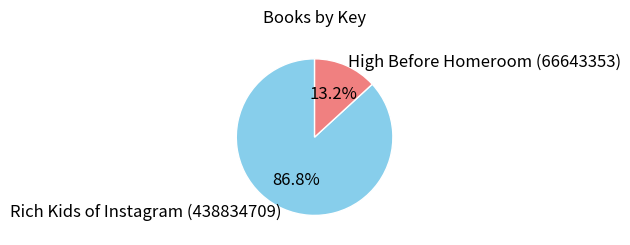

What is the total percentage of High Before Homeroom (66643353) and Rich Kids of Instagram (438834709)?

100.0%